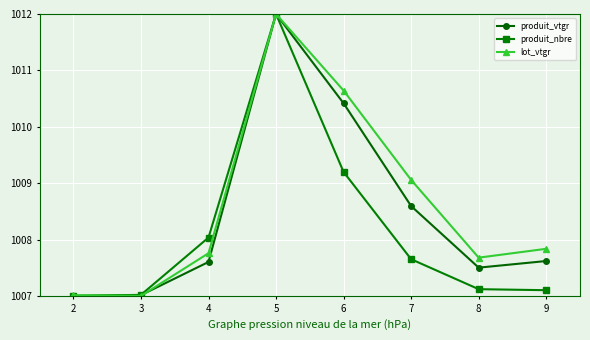

What is the difference between the highest and lowest values at 9?

0.7